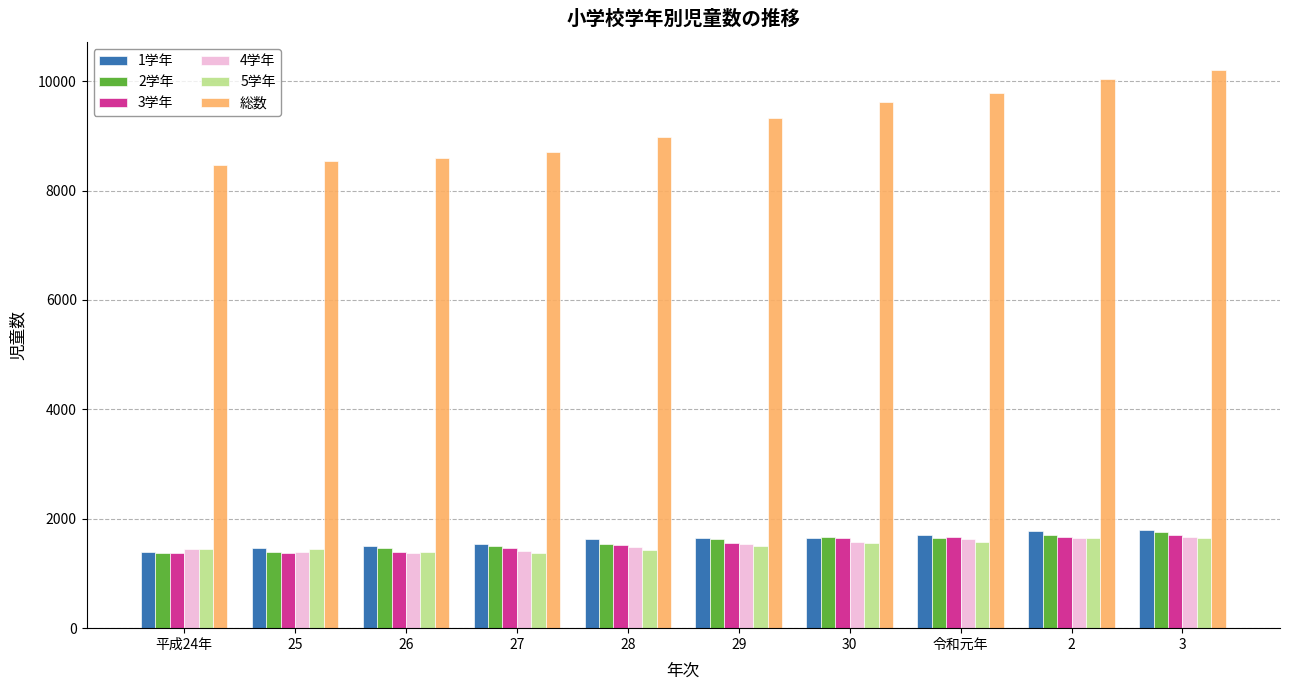

What position from the right is 3?

1